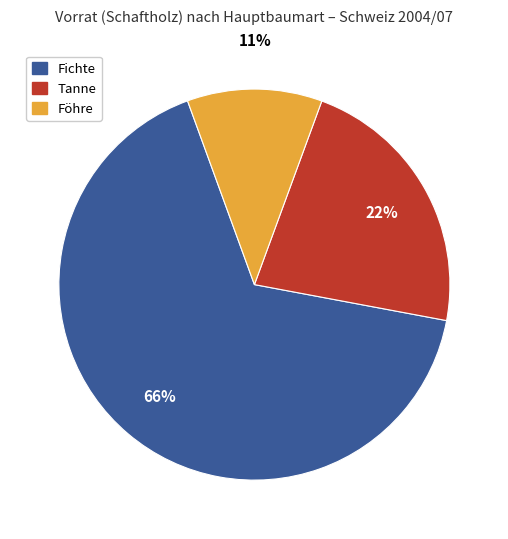

Does any single category account for the majority?

Yes